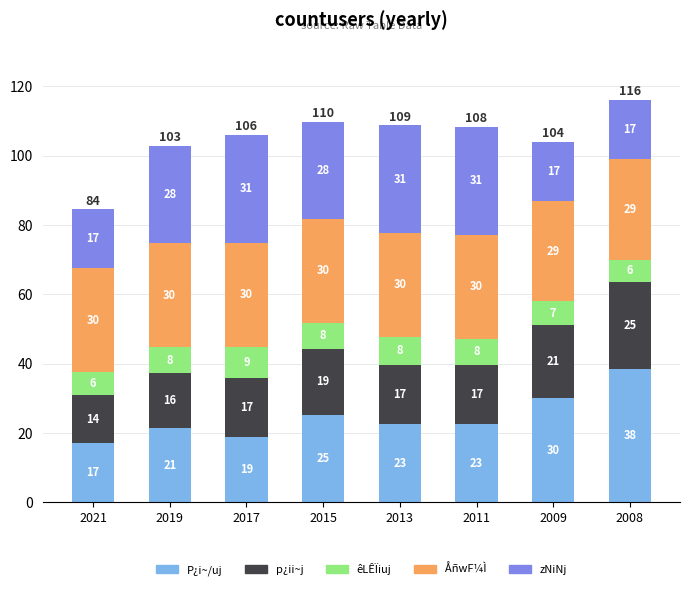

What is the sum of all P¿i~/uj values?

196.4